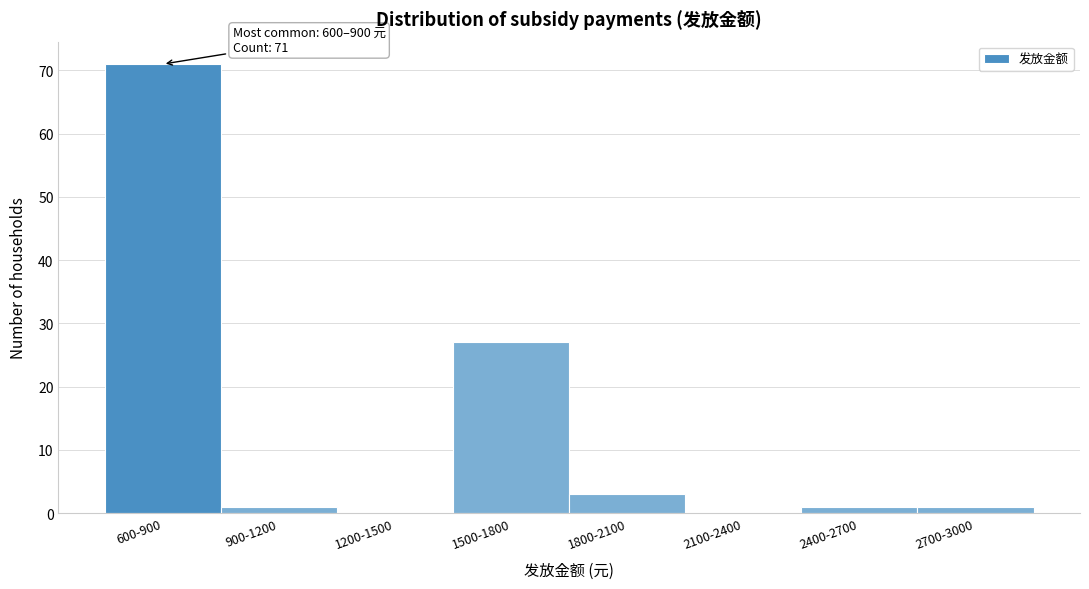

Reading left to right, transcribe all the data shown in this chart.

600-900=71	900-1200=1	1200-1500=0	1500-1800=27	1800-2100=3	2100-2400=0	2400-2700=1	2700-3000=1